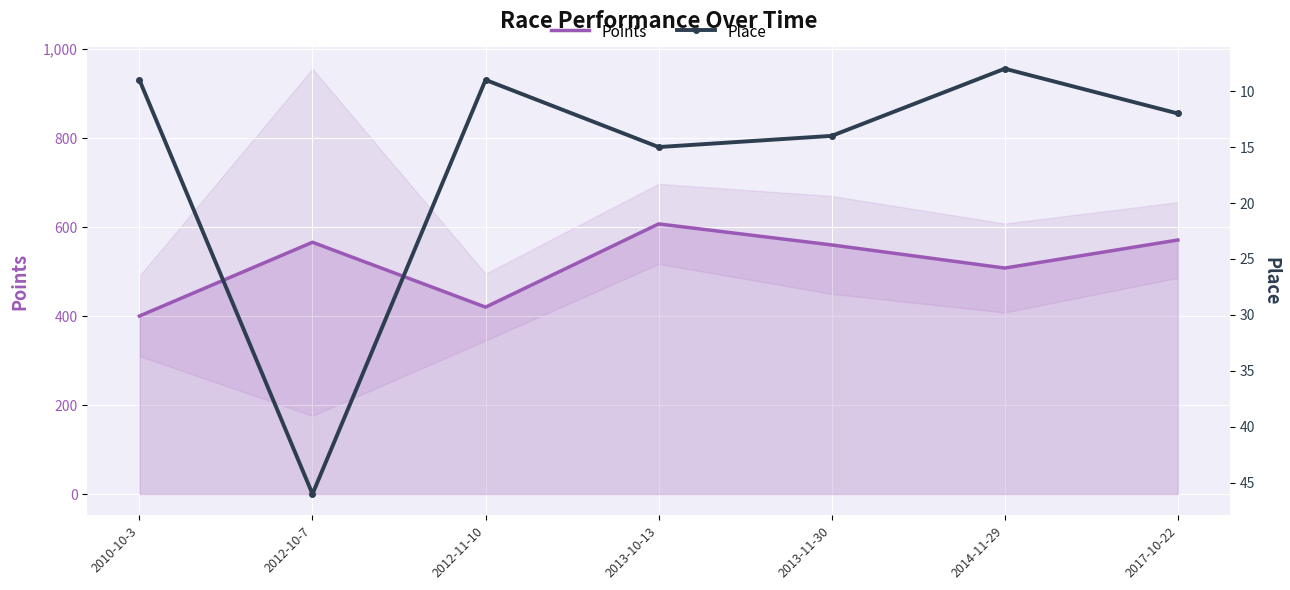

At which category is the sum across all series the highest?

2013-10-13